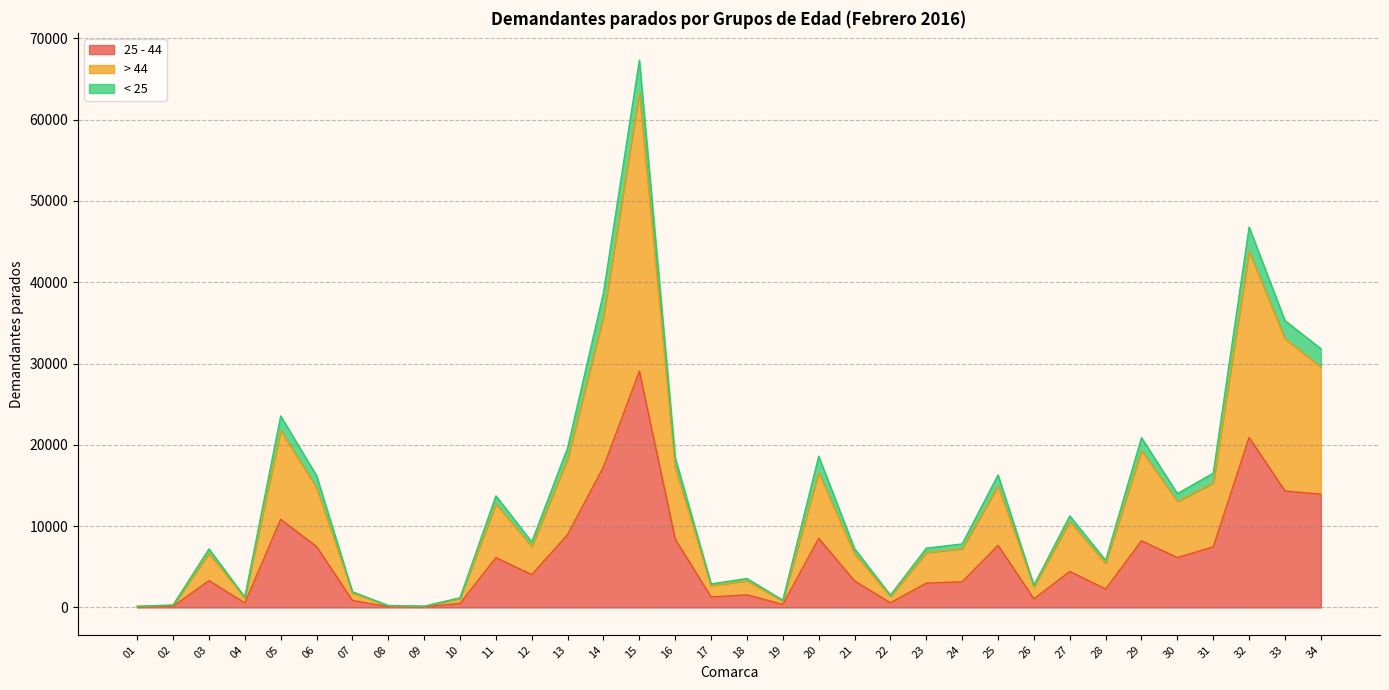

True or false: 25 - 44 and < 25 cross at least once.

False